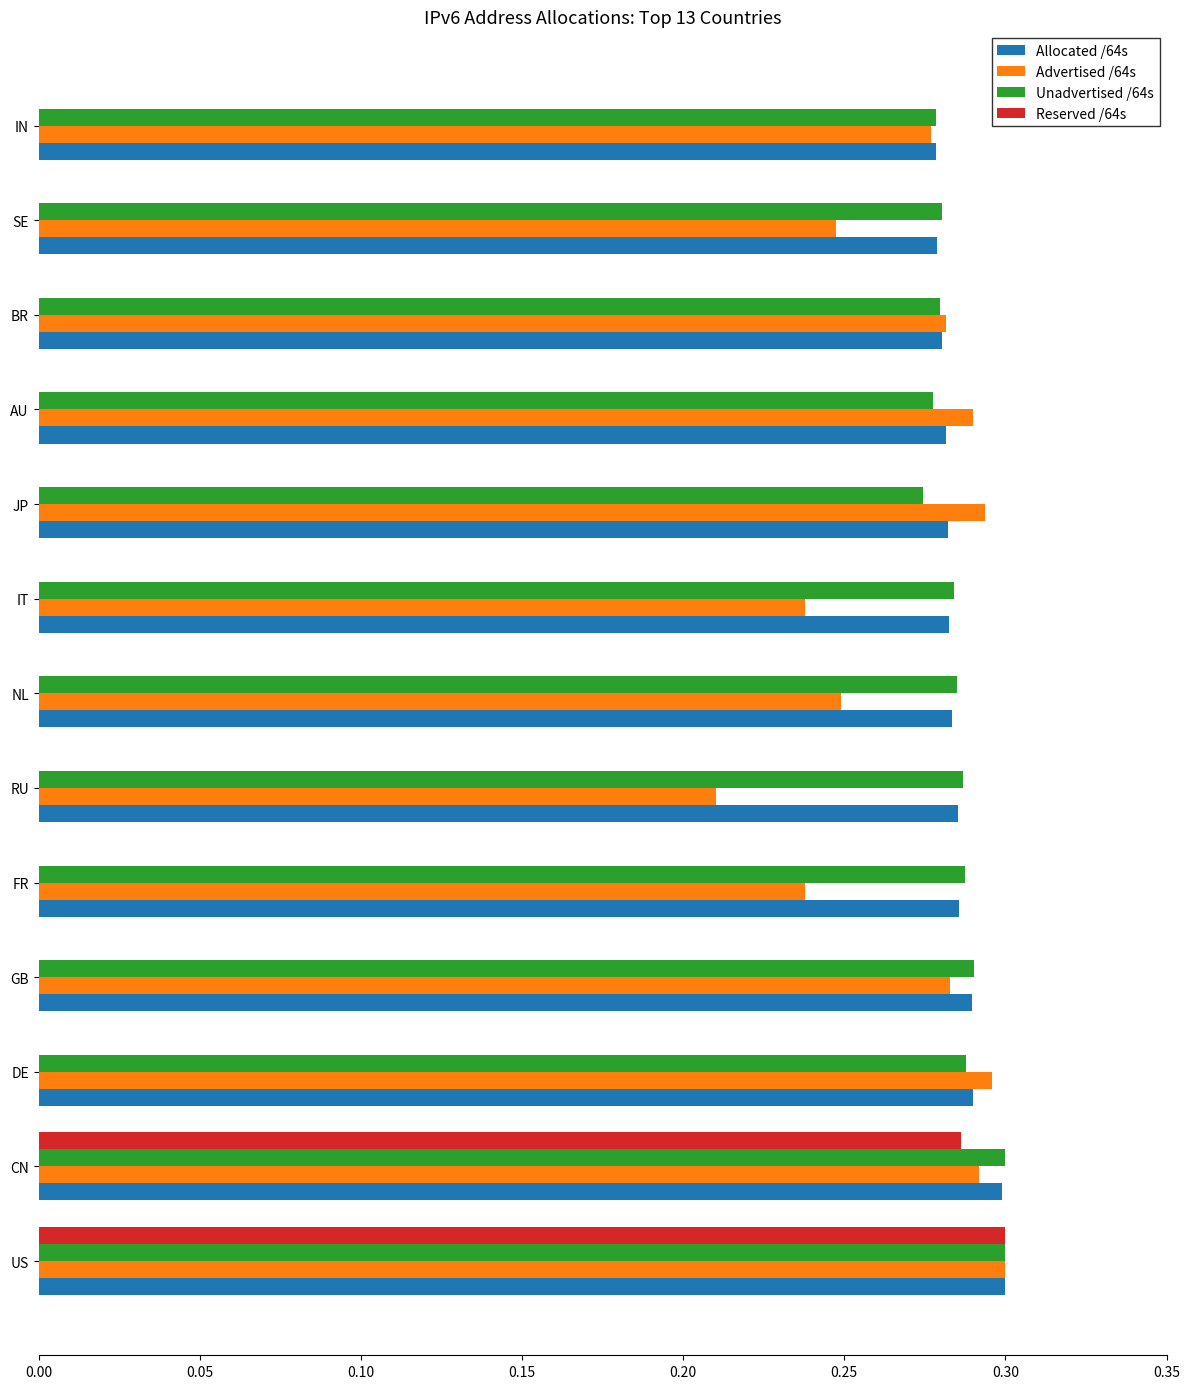

What is the total value across all series at CN?

1.2